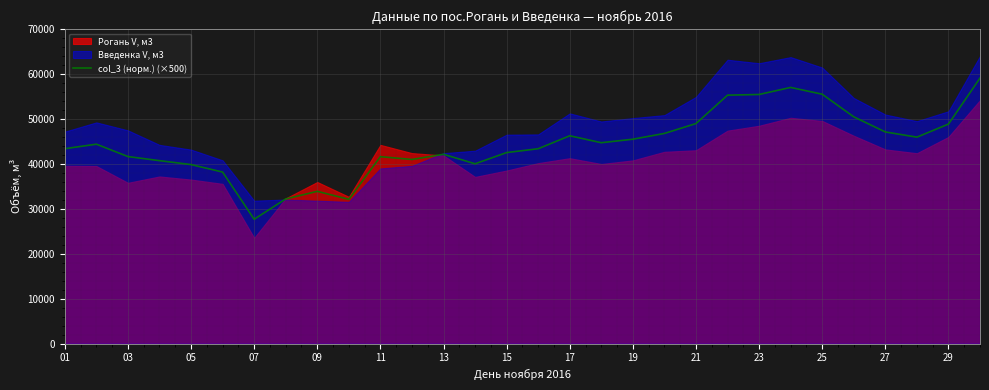

What is the highest value of the col_3 (норм.) (×500) series?

59085.2